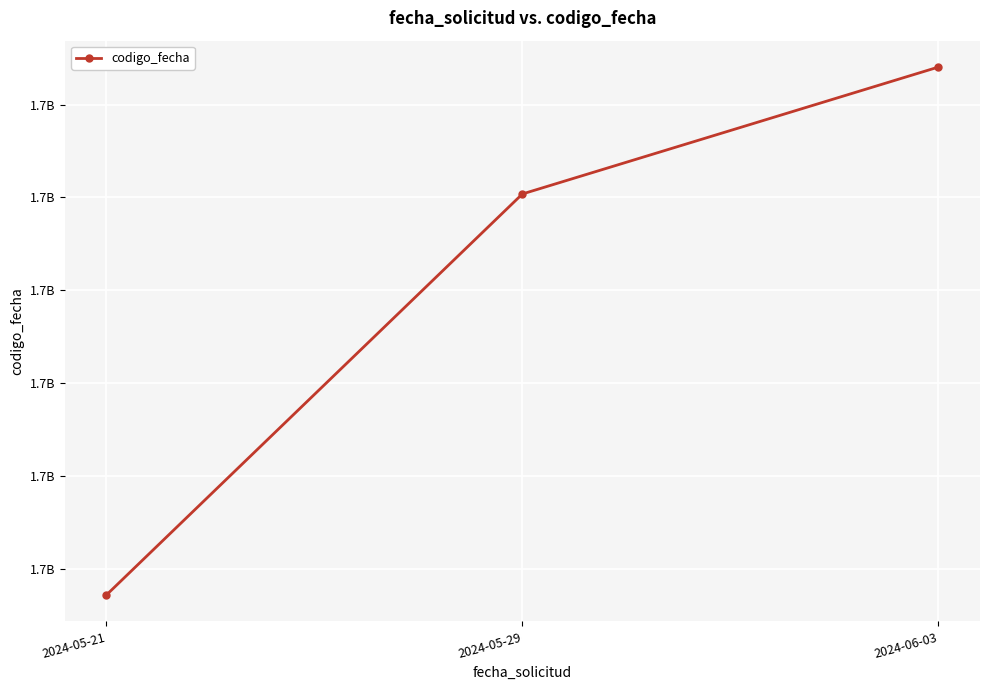

Approximately how many times larger is the value at 2024-06-03 compared to 2024-05-21?

1.0